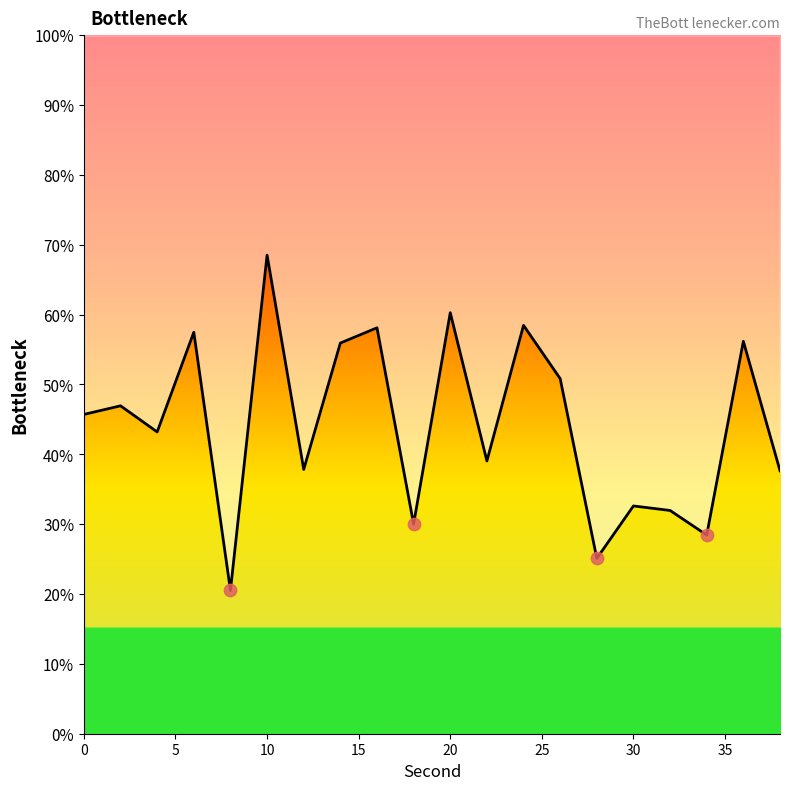

What is the change in value from 10 to 15?

-10.6